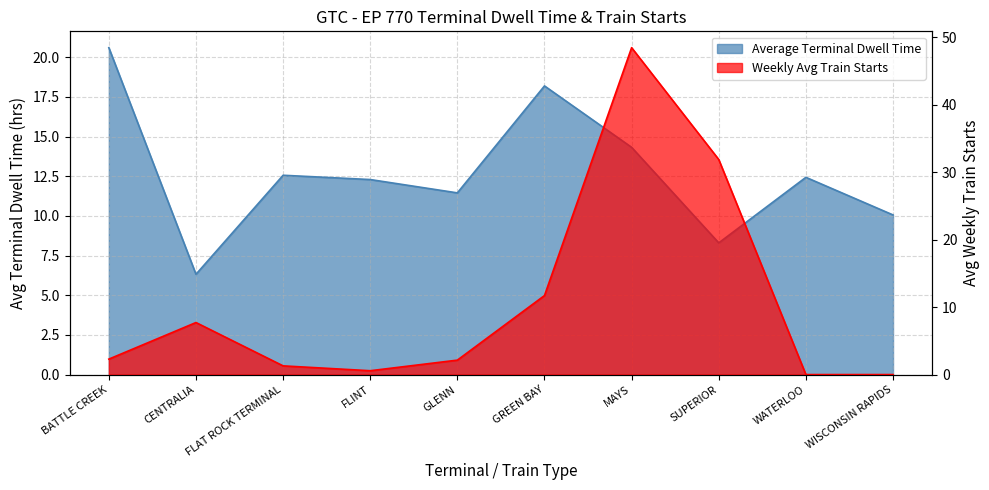

At which label does Weekly Avg Train Starts reach its peak?

MAYS